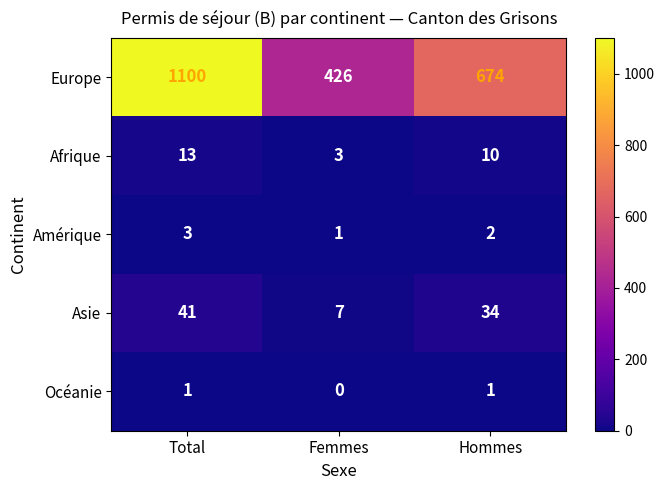

At which category does the chart reach its peak across all series?

Total